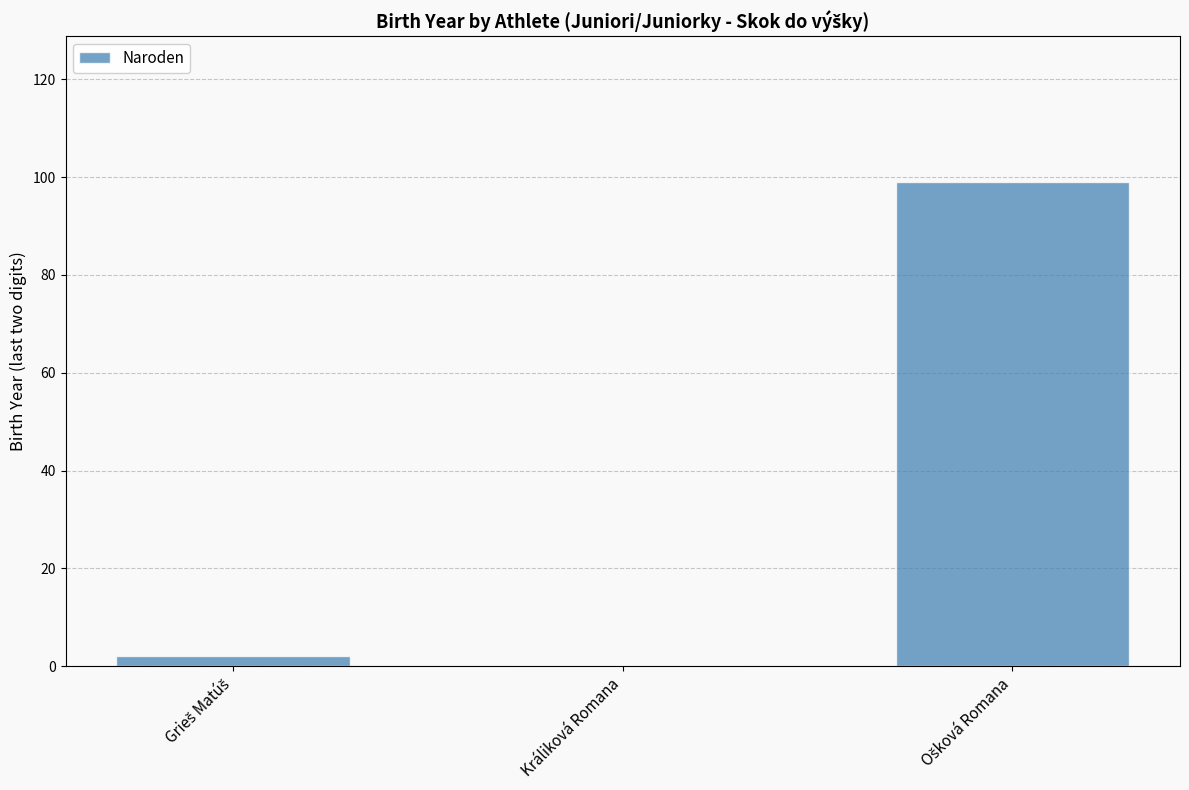

What is the greatest value displayed?

99